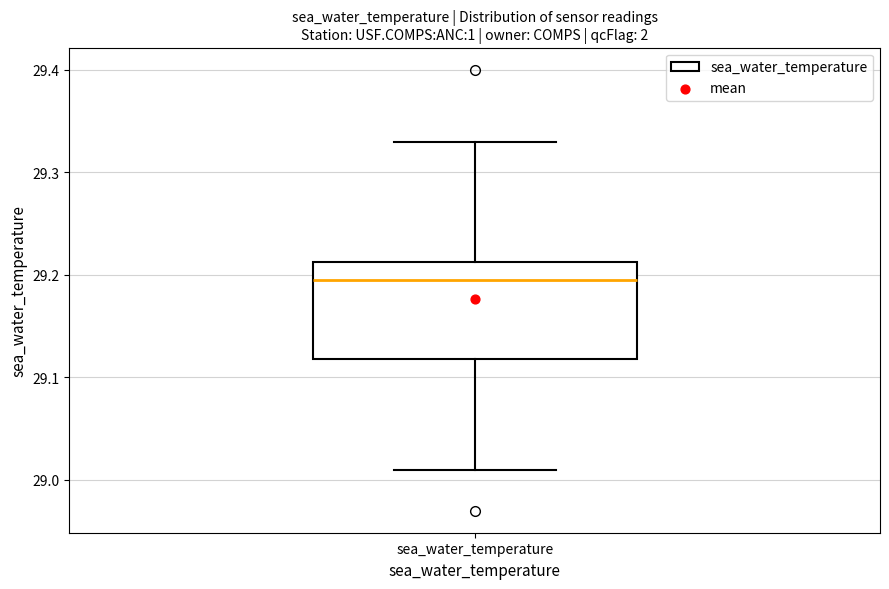

Where is the lower edge of the box for sea_water_temperature on the y-axis? The values are not printed on the chart, so give them approximately, as read against the axis.

29.12